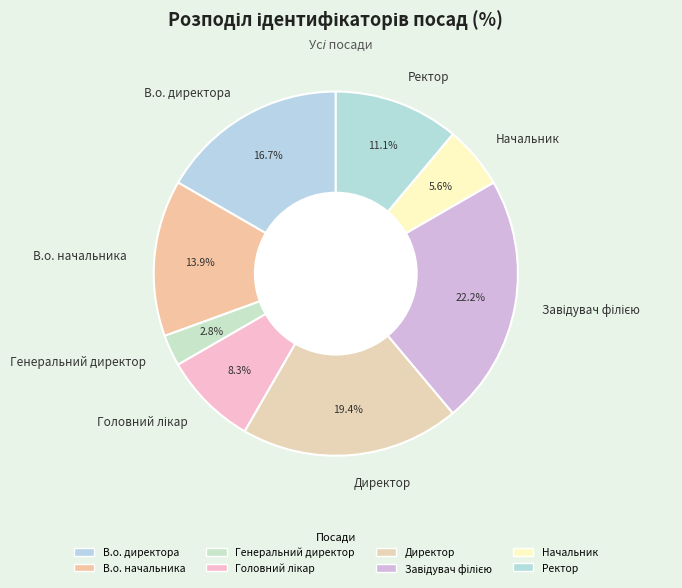

What is the smallest slice in the pie chart?

Генеральний директор